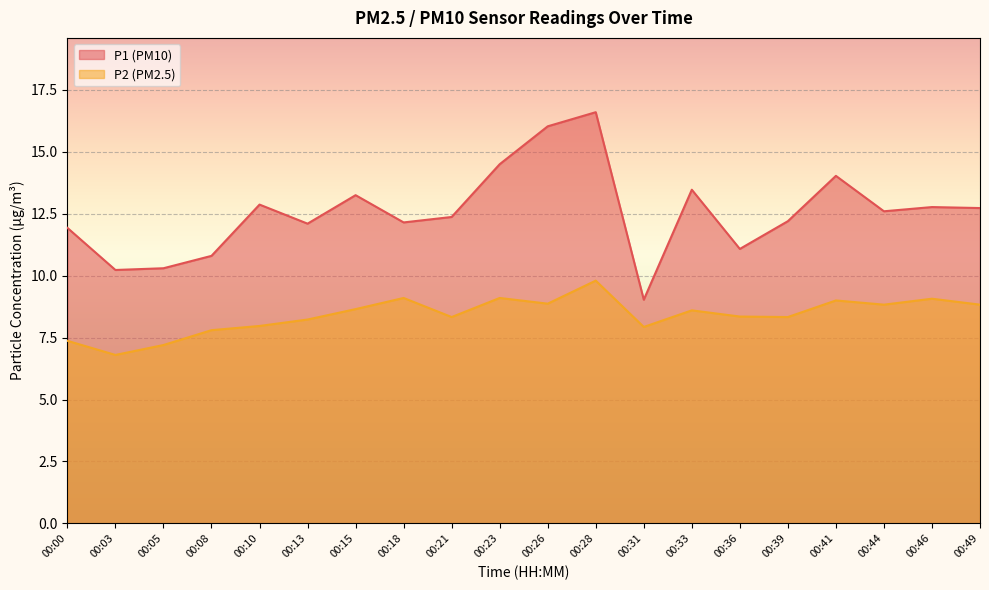

How many values in the P1 series are below 12?

6